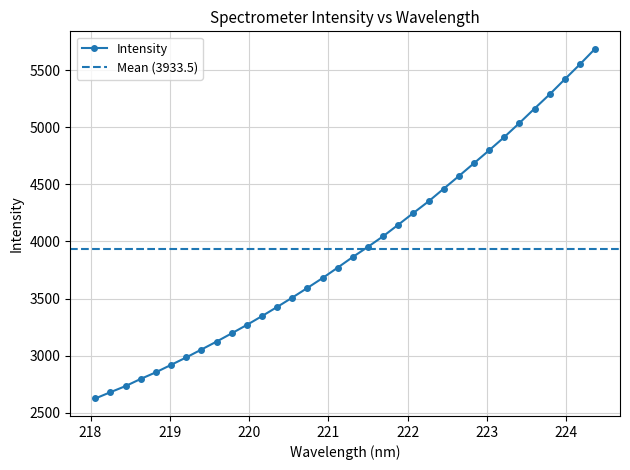

Reading left to right, transcribe all the data shown in this chart.

218.0596=2625.1	218.2508=2680.2	218.442=2733.7	218.6332=2796.5	218.8244=2854.5	219.0156=2919.4	219.2067=2984.5	219.3979=3053.5	219.589=3123.0	219.7801=3195.3	219.9712=3269.1	220.1623=3346.3	220.3533=3426.3	220.5444=3508.4	220.7354=3593.1	220.9264=3679.3	221.1174=3770.9	221.3083=3864.2	221.4993=3953.1	221.6902=4045.4	221.8812=4146.5	222.0721=4249.3	222.263=4350.8	222.4538=4461.4	222.6447=4572.0	222.8355=4684.5	223.0264=4797.4	223.2172=4913.2	223.408=5036.1	223.5987=5162.6	223.7895=5287.3	223.9802=5419.3	224.1709=5549.9	224.3616=5685.9